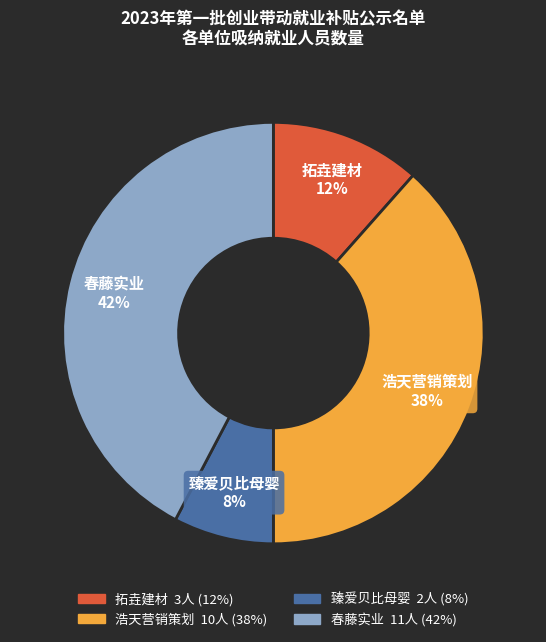

To the nearest percent, what is the average slice percentage?

25%